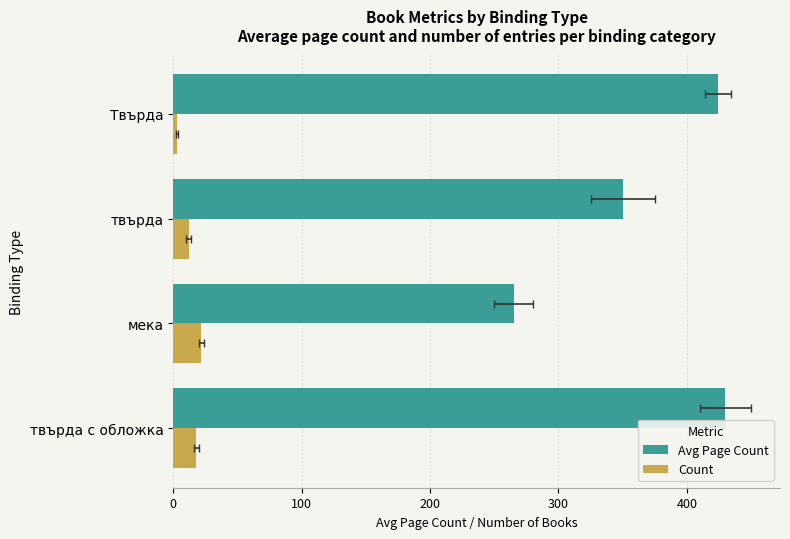

What is the difference between the highest and lowest values at мека?

243